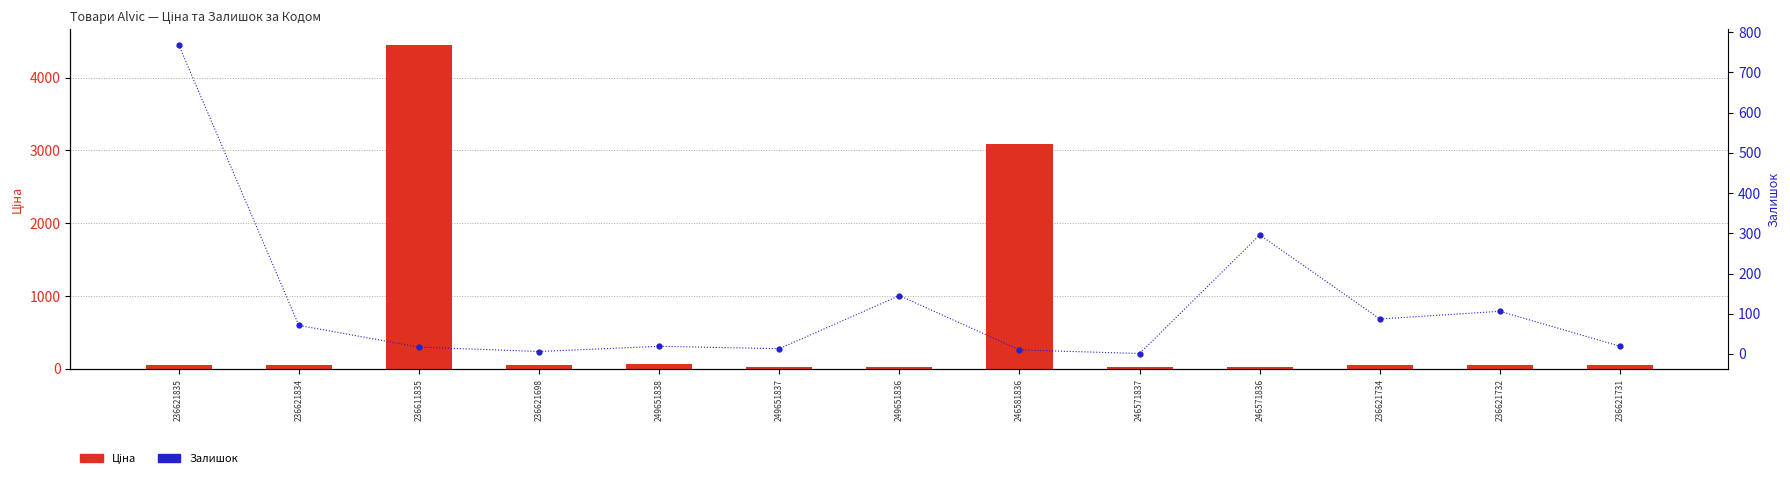

How many series are shown in this chart?

2